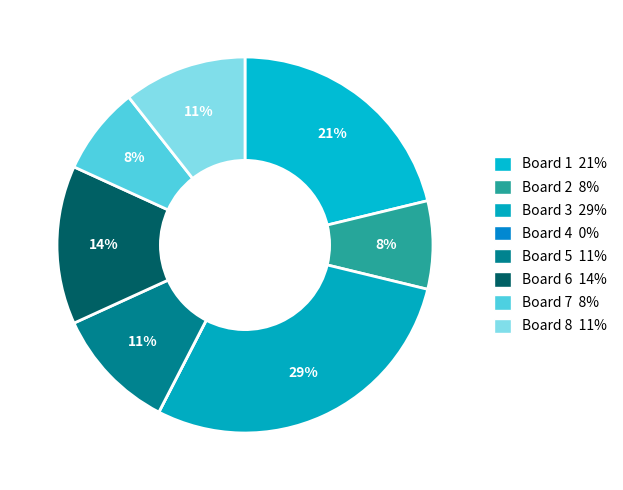

What is the total percentage of Board 1 and Board 6?

34.8%